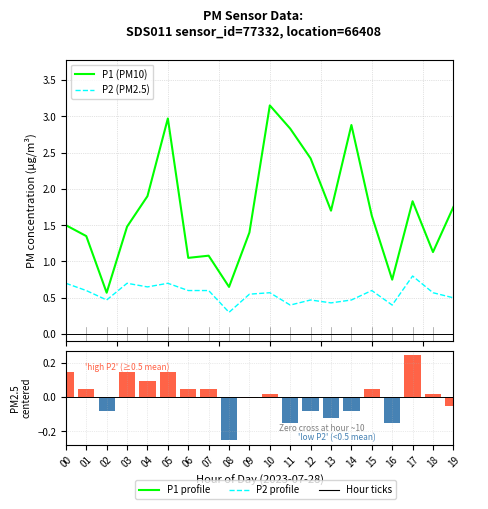

Which series has the largest total across all categories?

P1 (PM10)